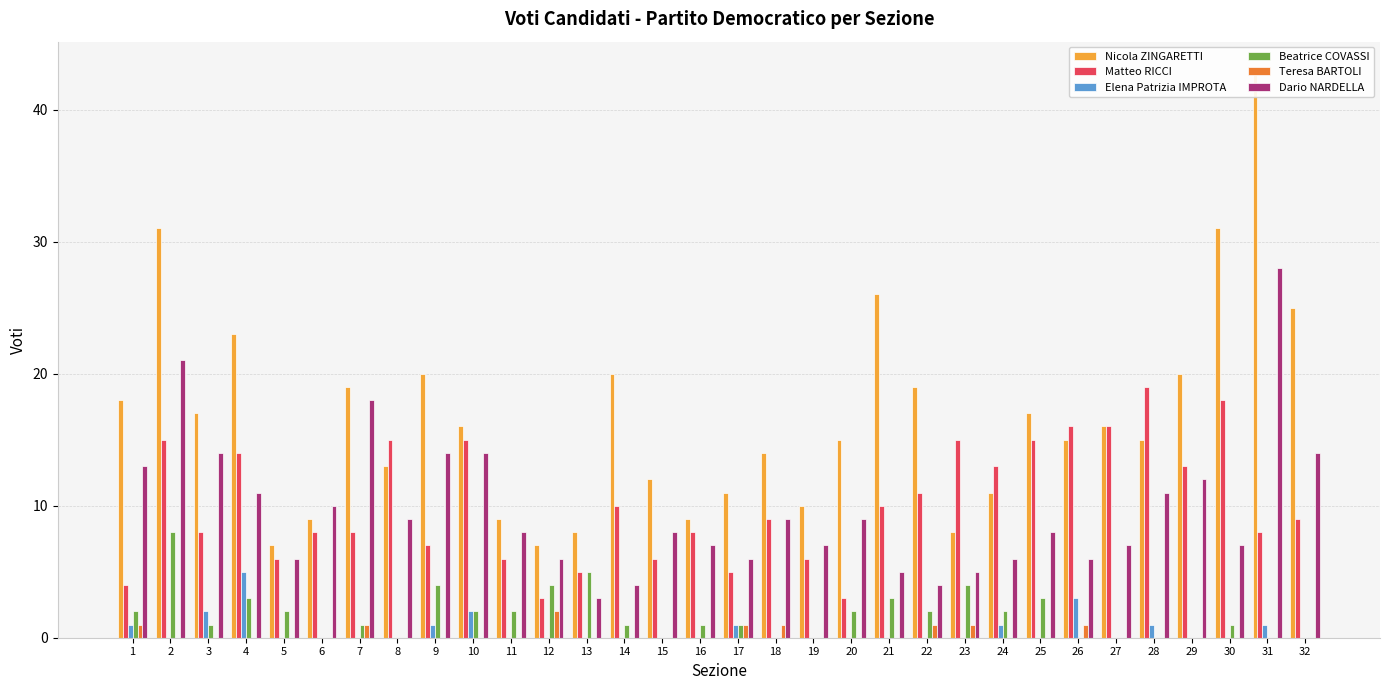

What are all the series names shown in the legend?

Nicola ZINGARETTI, Matteo RICCI, Elena Patrizia IMPROTA, Beatrice COVASSI, Teresa BARTOLI, Dario NARDELLA